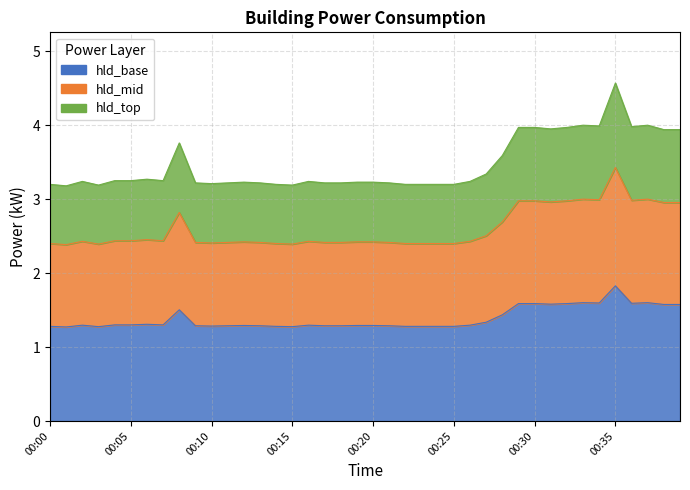

How many values are between 1 and 2?

40